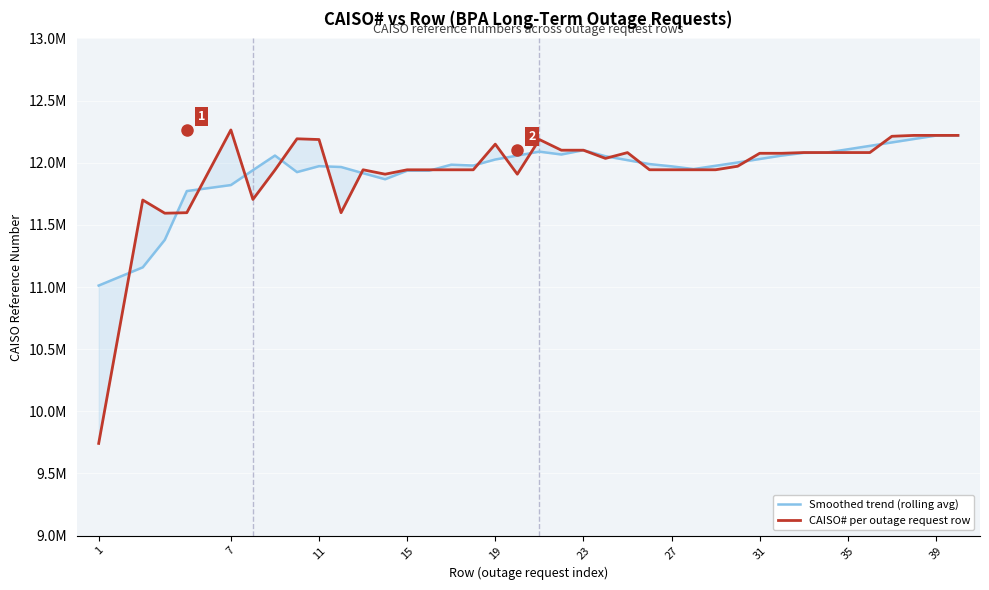

What is the sum of all CAISO# per outage request row values?

453798582.0